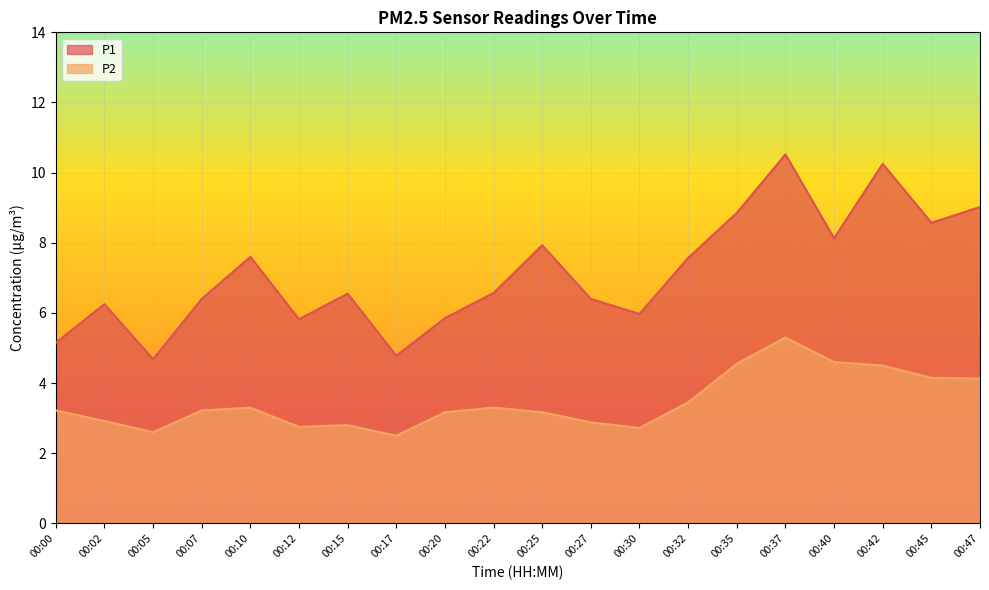

Rank the series by their average value, from highest to lowest.

P1, P2